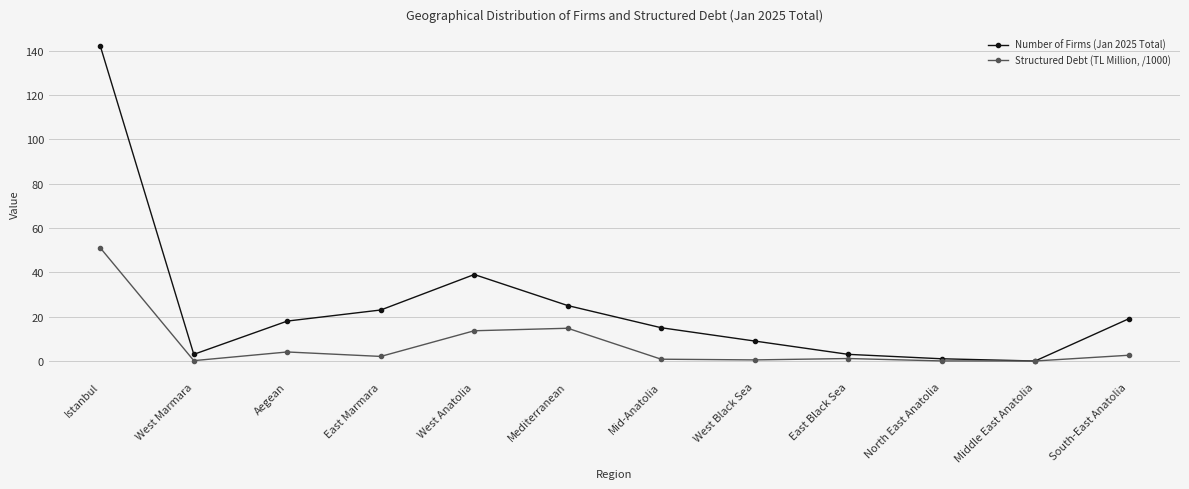

What position from the right is East Marmara?

9